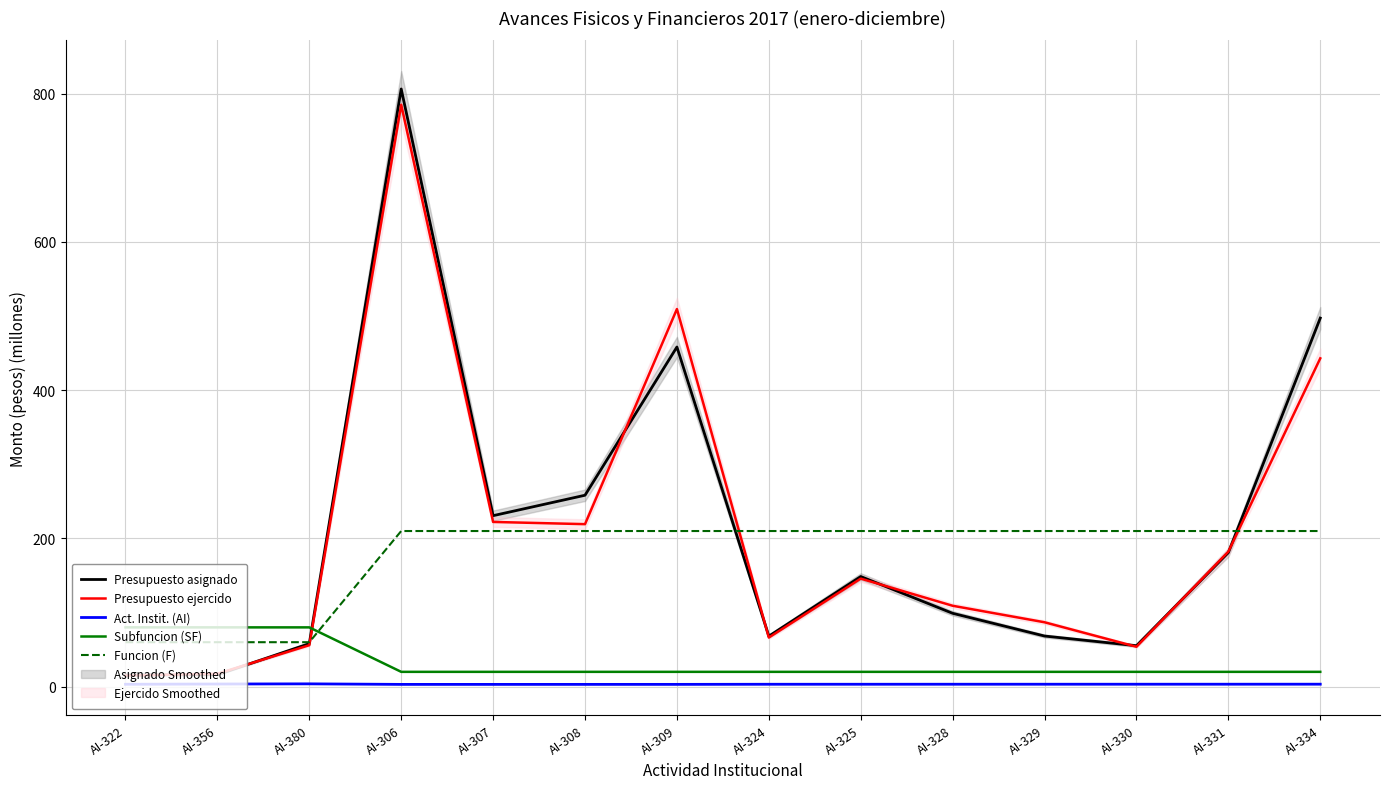

What is the sum of all Presupuesto asignado values?

2961.4